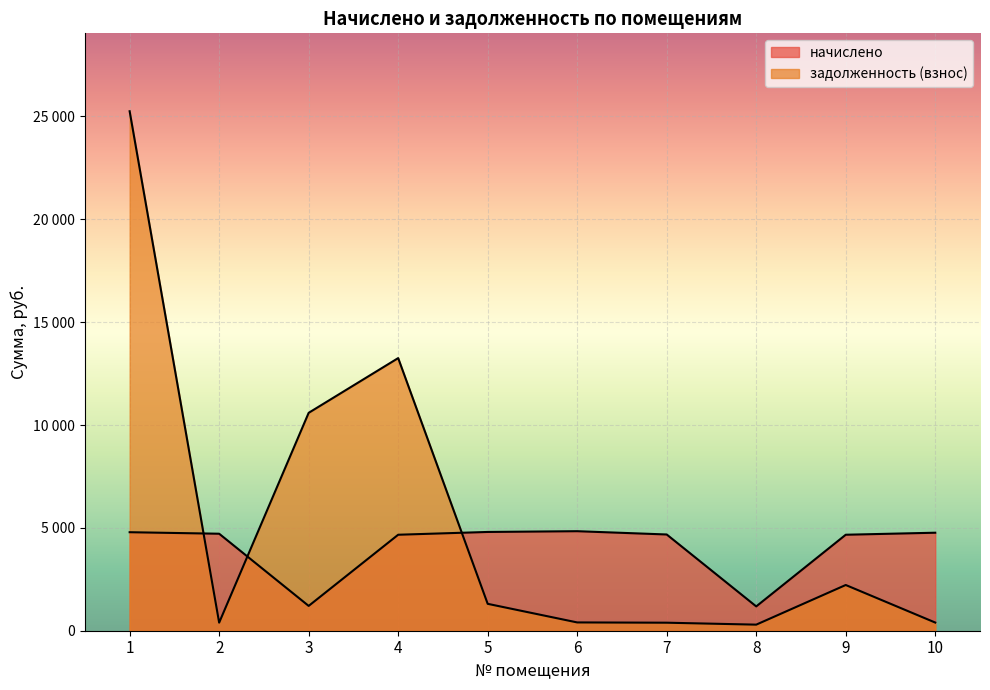

At which category does задолженность (взнос) reach its first local peak?

4